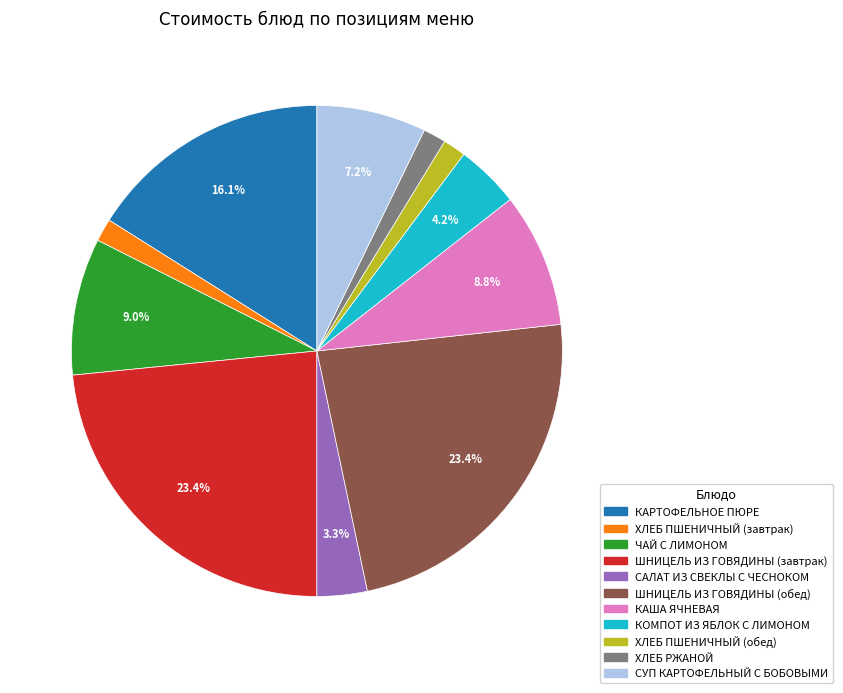

What is the ratio of the value at КОМПОТ ИЗ ЯБЛОК С ЛИМОНОМ to the value at САЛАТ ИЗ СВЕКЛЫ С ЧЕСНОКОМ?

1.3